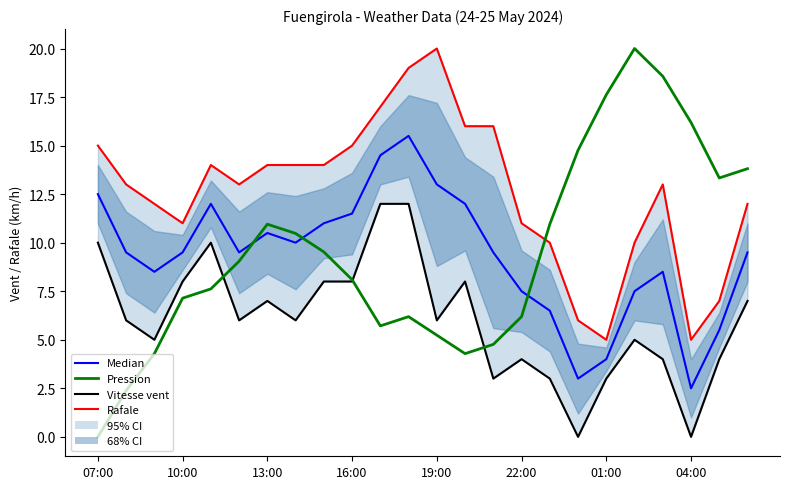

The value of Rafale (km/h) at 13:00 is 8.1. True or false?

False